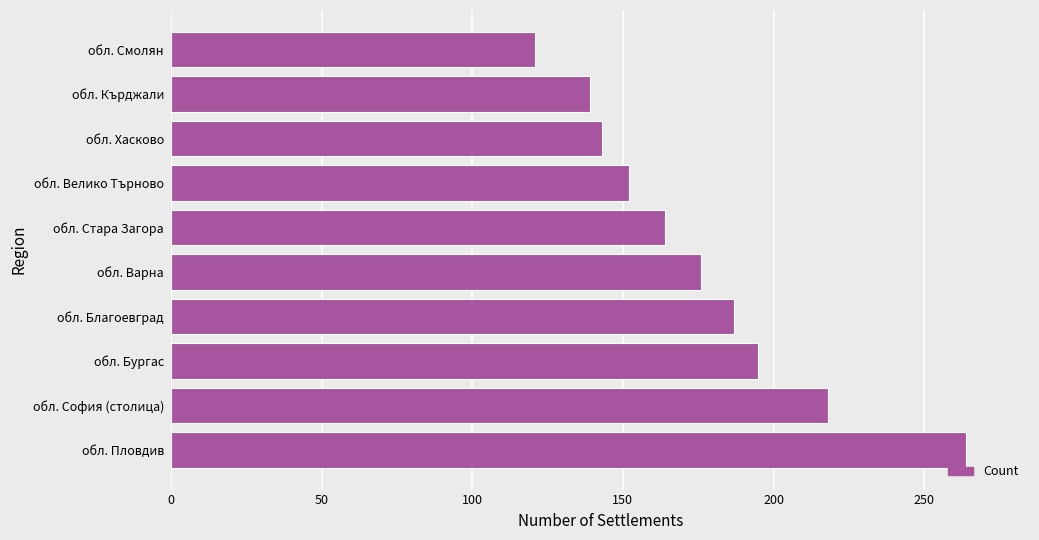

Which category has the lowest value across all series?

обл. Смолян